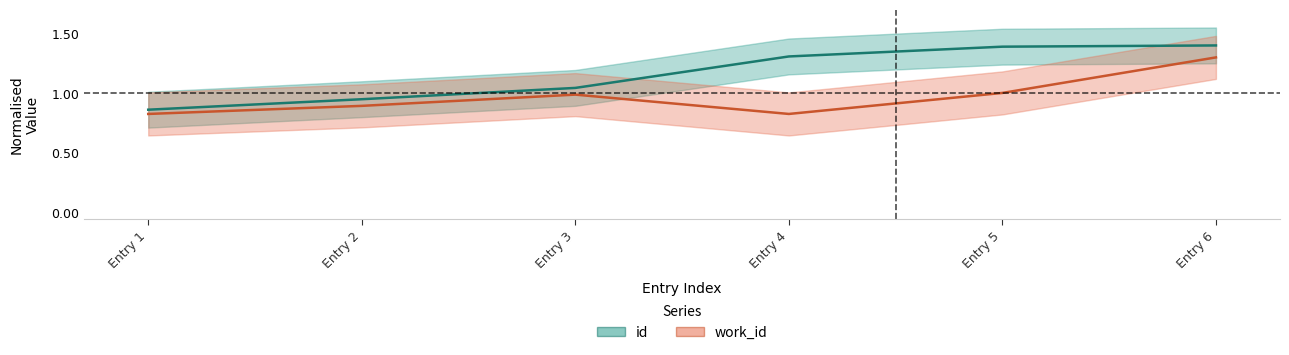

What is the value of the work_id point at the 5th from the left?

1.0